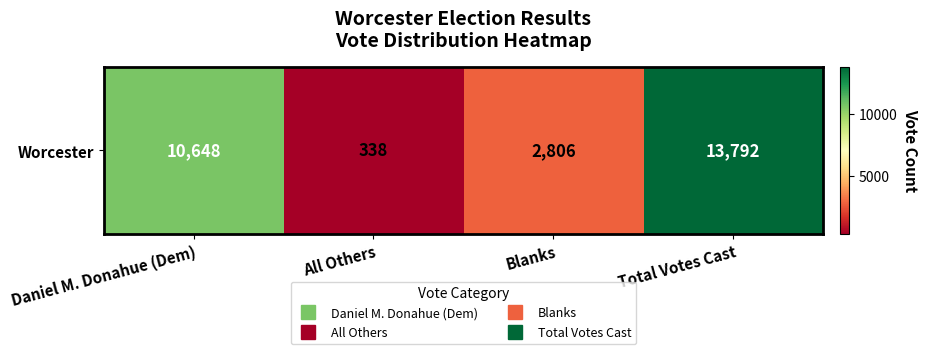

Reading left to right, what are all the values shown in this chart?

10648	338	2806	13792